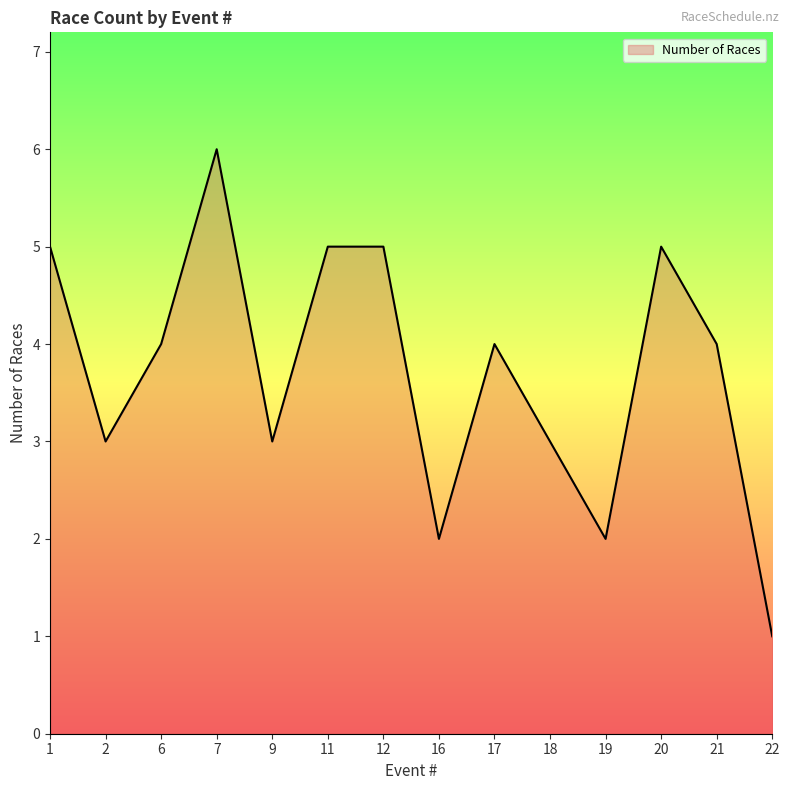

What is the difference between the second highest and second lowest values?

3